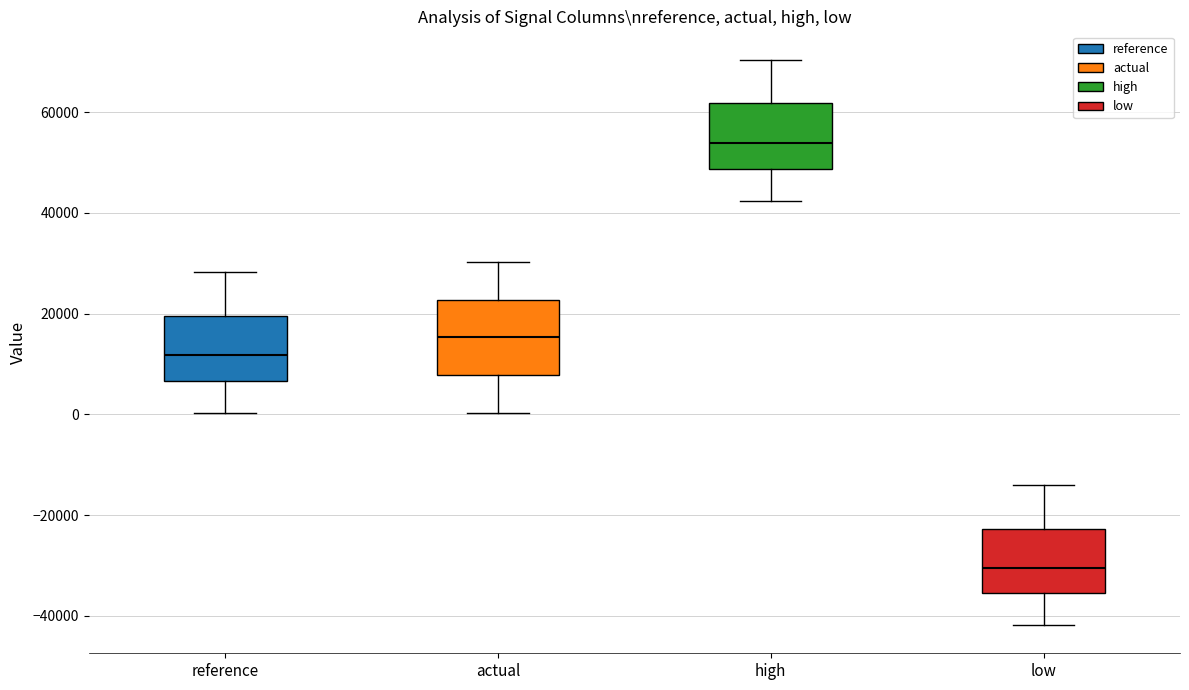

Reading left to right, read every box against the y-axis: the position of its median line, the range the box covers, and the ends of its whiskers. The values are not printed on the chart, so give them approximately, as read against the axis.

reference: median 12000, box 6000 to 20000, whiskers 0 to 28000
actual: median 16000, box 8000 to 22000, whiskers 0 to 30000
high: median 54000, box 48000 to 62000, whiskers 42000 to 70000
low: median -30000, box -36000 to -22000, whiskers -42000 to -14000